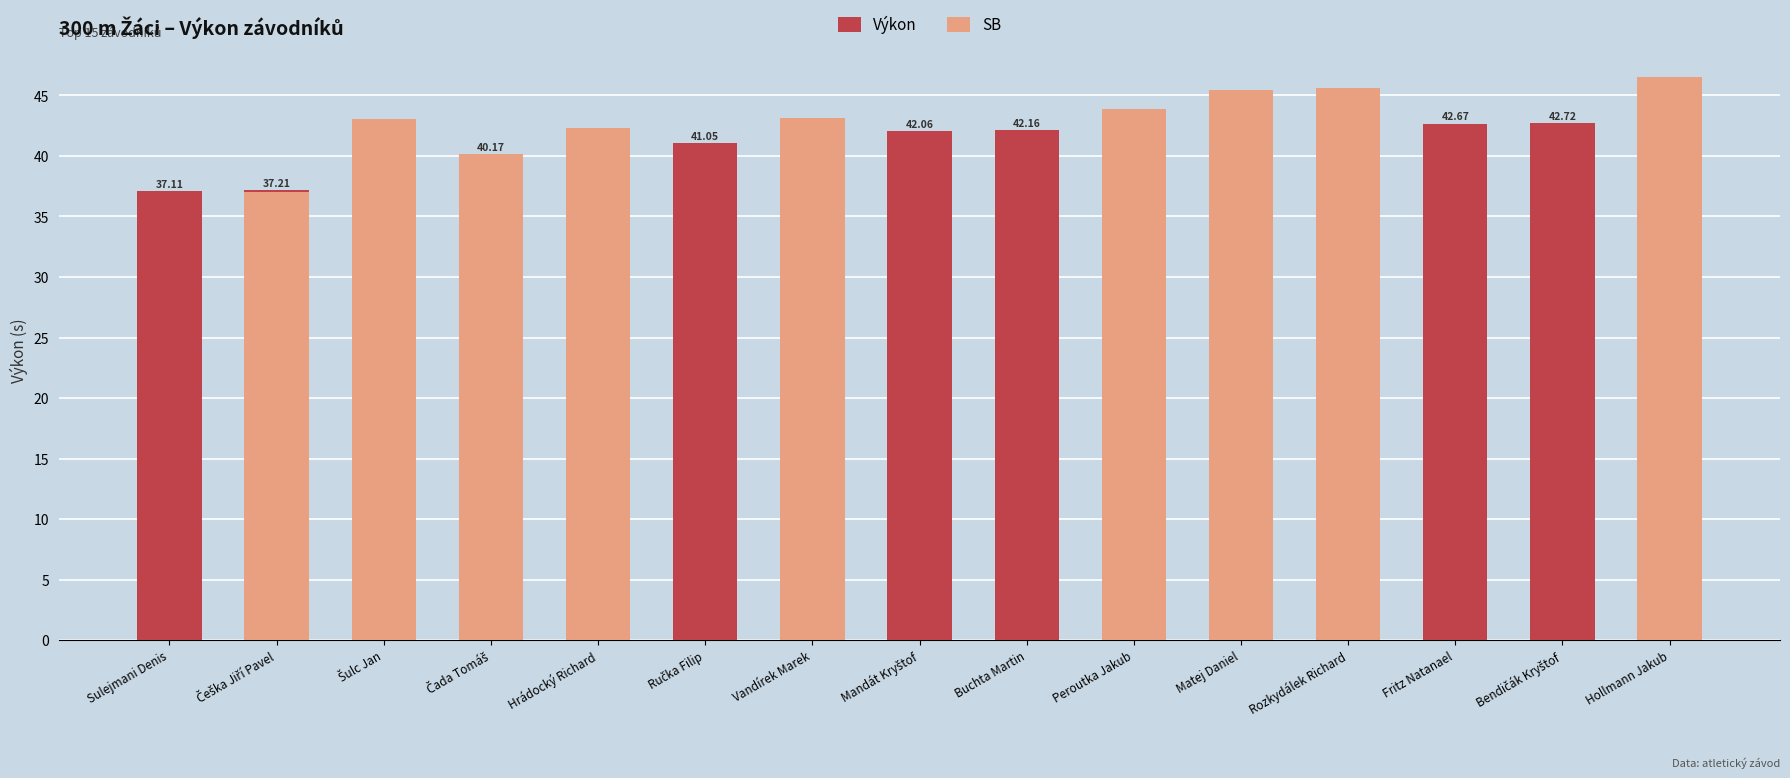

Rank the series by their maximum value, from lowest to highest.

Výkon, SB